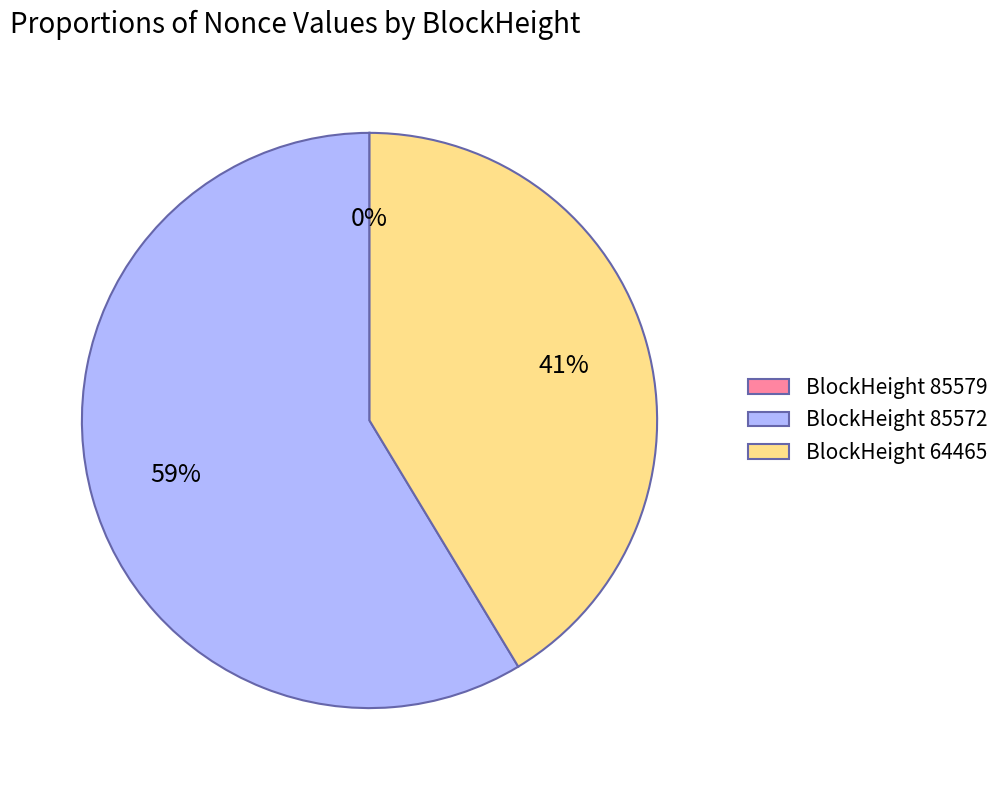

To the nearest percent, what percentage of the pie is BlockHeight 64465?

41%